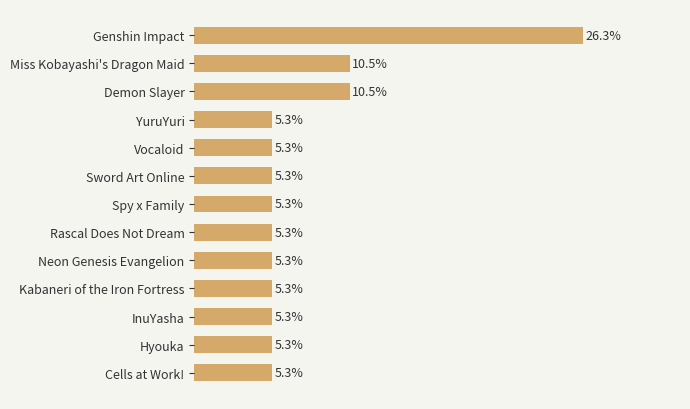

Does the chart contain any negative values?

No